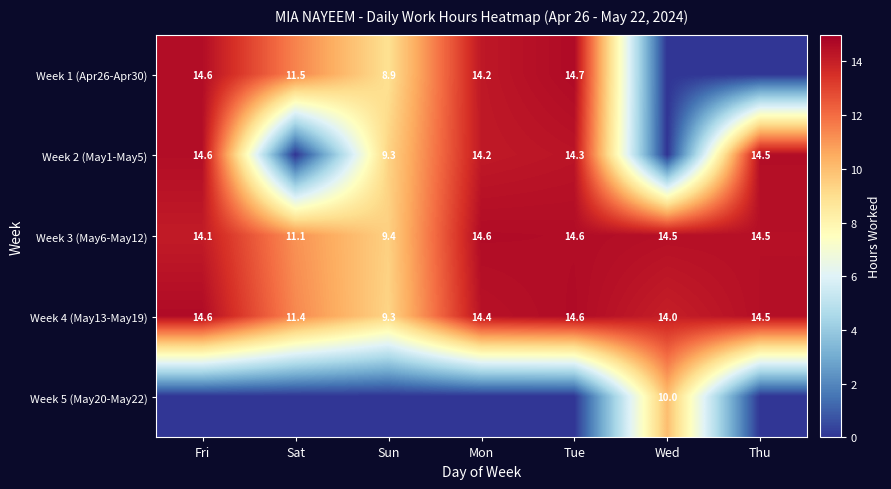

What is the difference between the maximum and minimum values in the Week 4 (May13-May19) series?

5.3